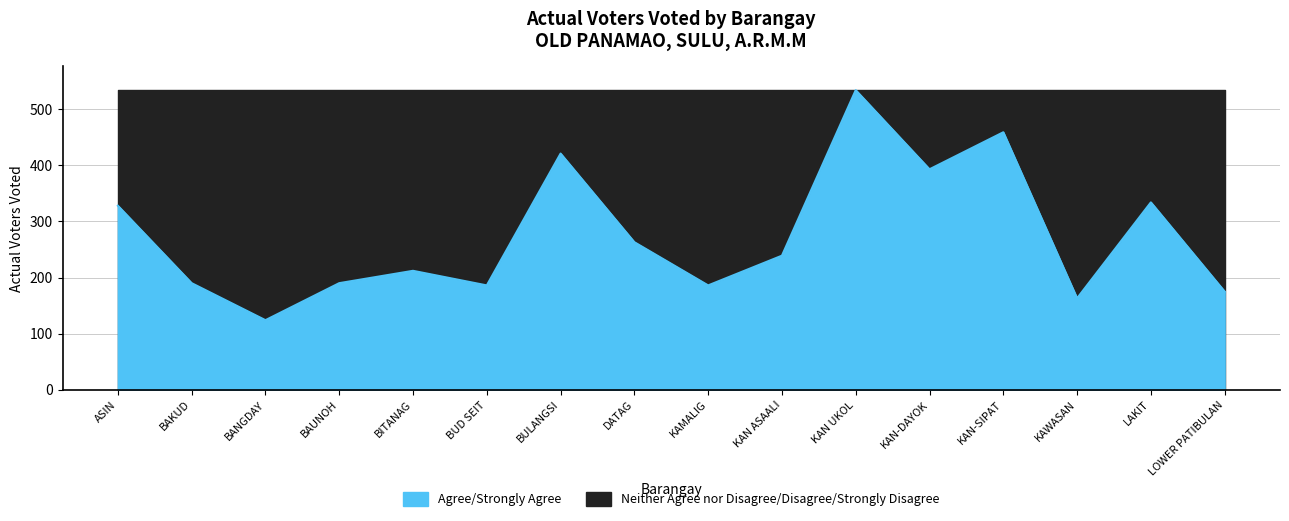

What is the sum of all values?

4397